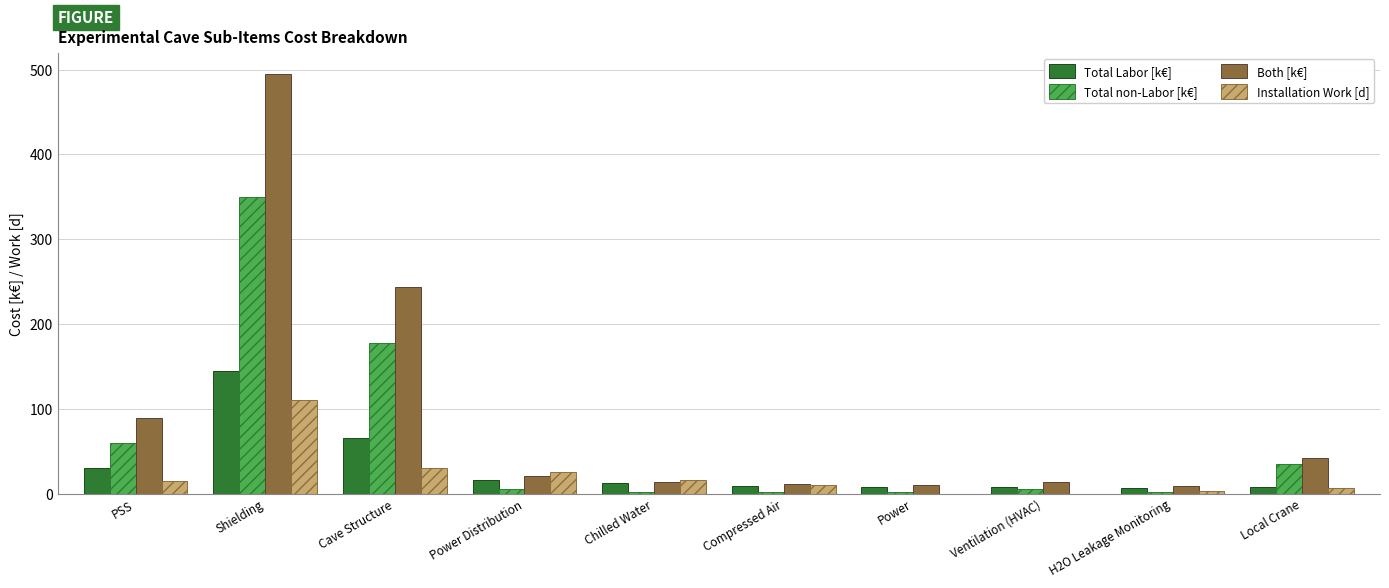

At which label is Total Labor [k€] closest to 75?

Cave Structure